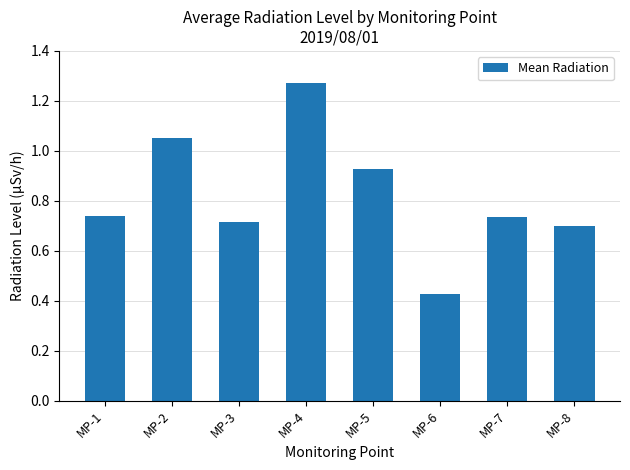

How many series are shown in this chart?

1